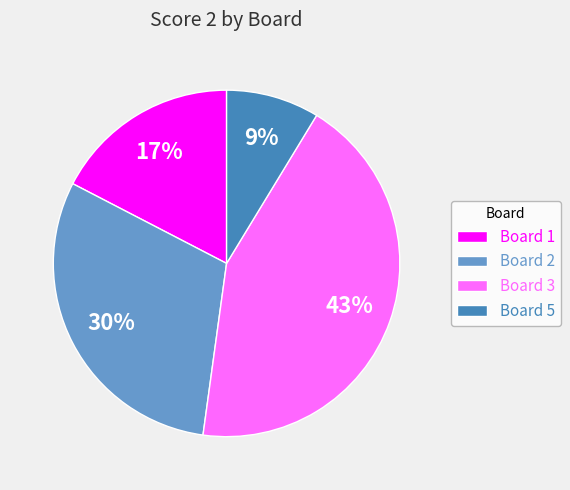

Do Board 2 and Board 3 together represent more than half of the pie?

Yes